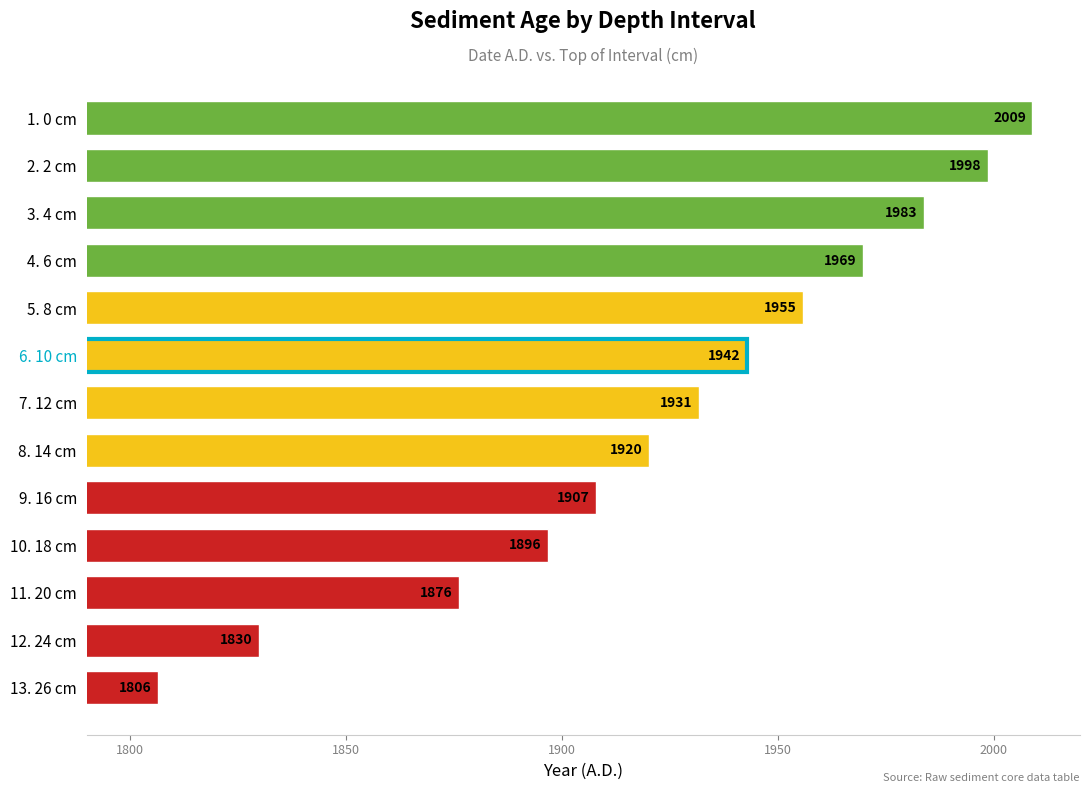

List the labels in order of value, smallest first.

13. 26 cm, 12. 24 cm, 11. 20 cm, 10. 18 cm, 9. 16 cm, 8. 14 cm, 7. 12 cm, 6. 10 cm, 5. 8 cm, 4. 6 cm, 3. 4 cm, 2. 2 cm, 1. 0 cm